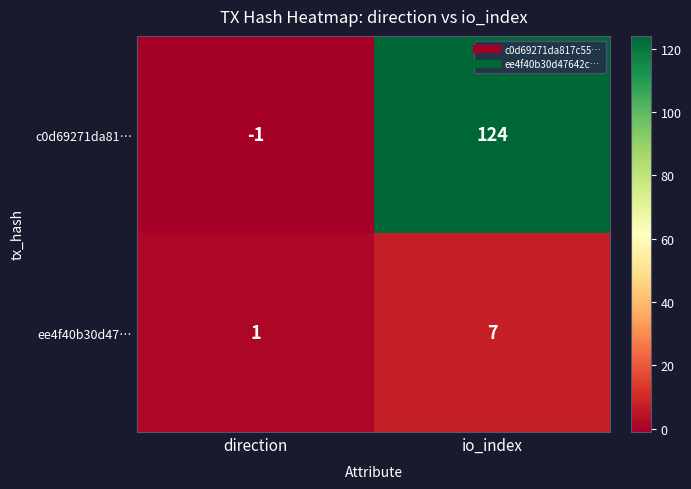

Rank the series by their maximum value, from lowest to highest.

ee4f40b30d47…, c0d69271da81…